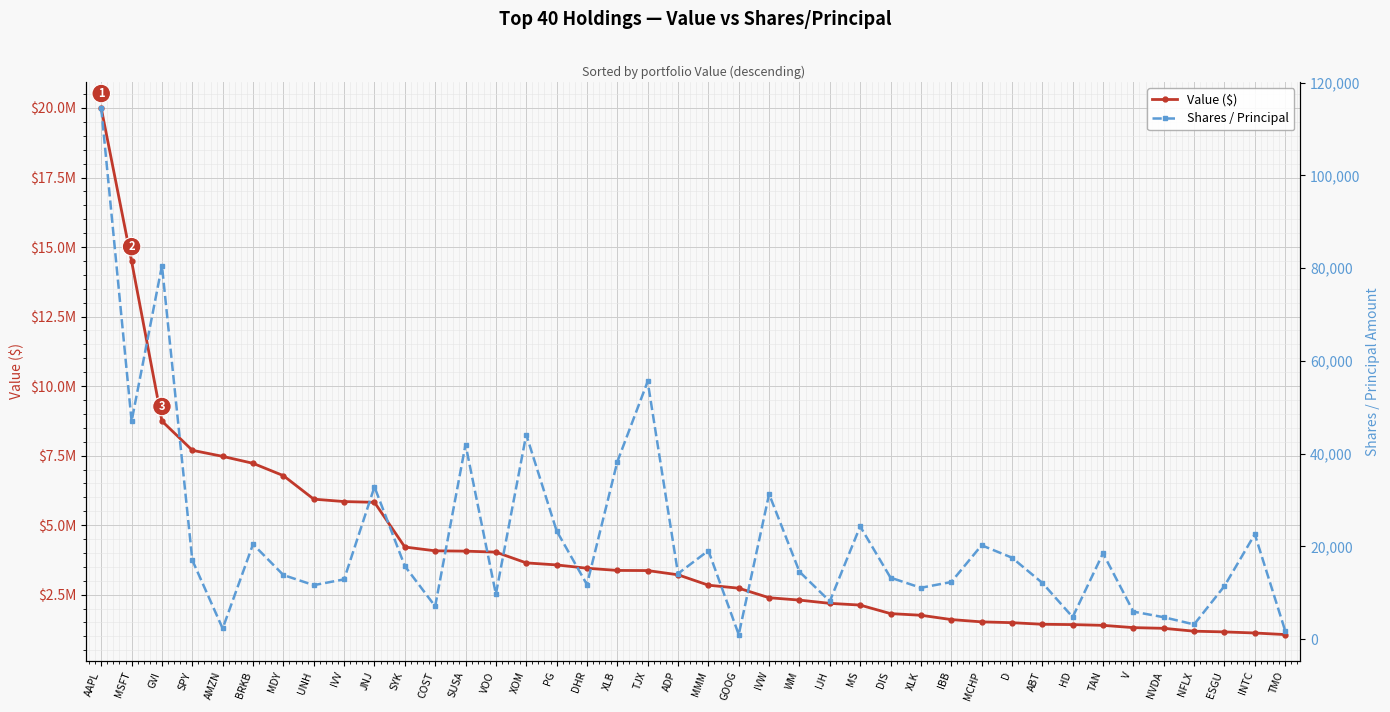

Is the value of Value ($) at D greater than the value of Shares / Principal at IVV?

Yes